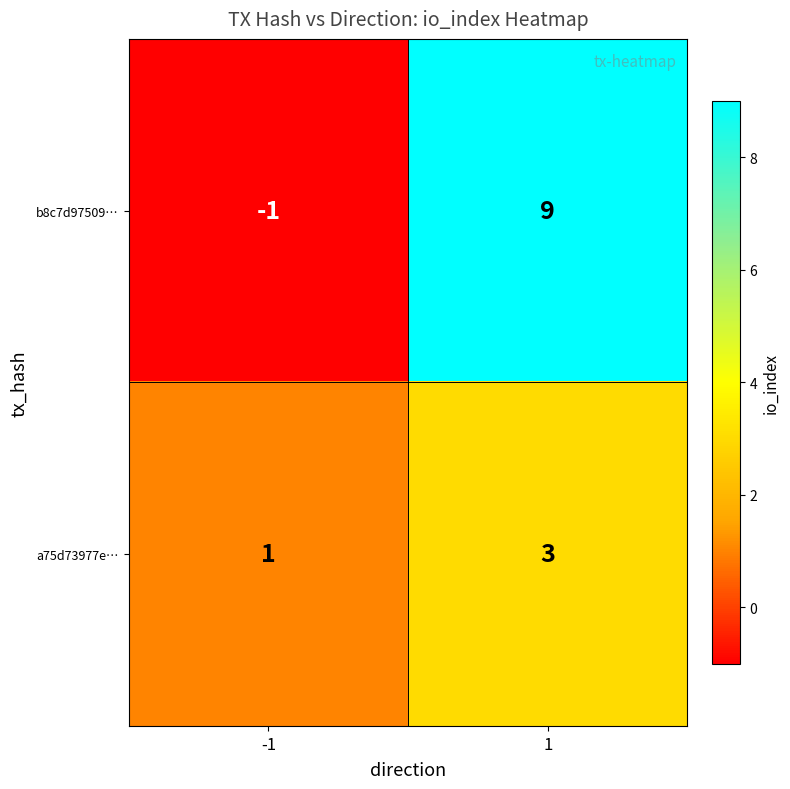

At which category does the chart reach its peak across all series?

1